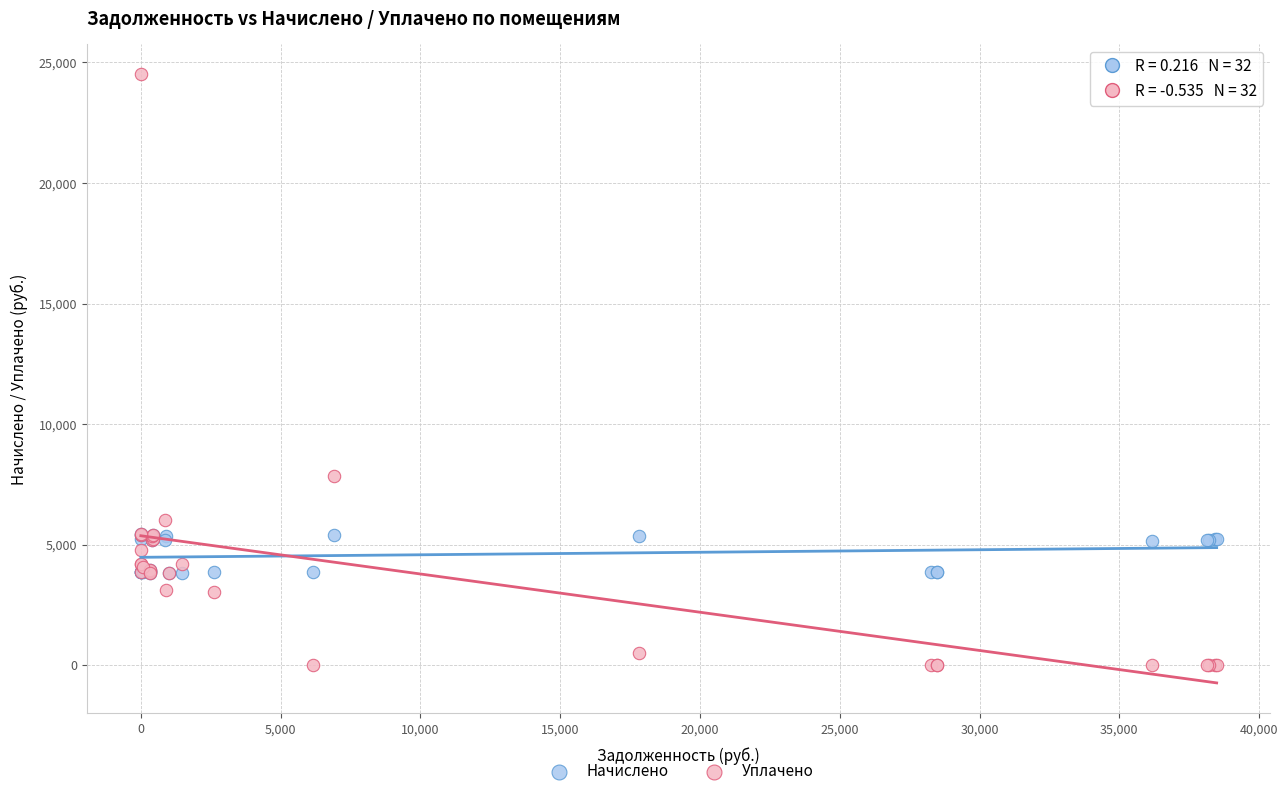

Which series has the largest Y range (max minus min)?

Уплачено